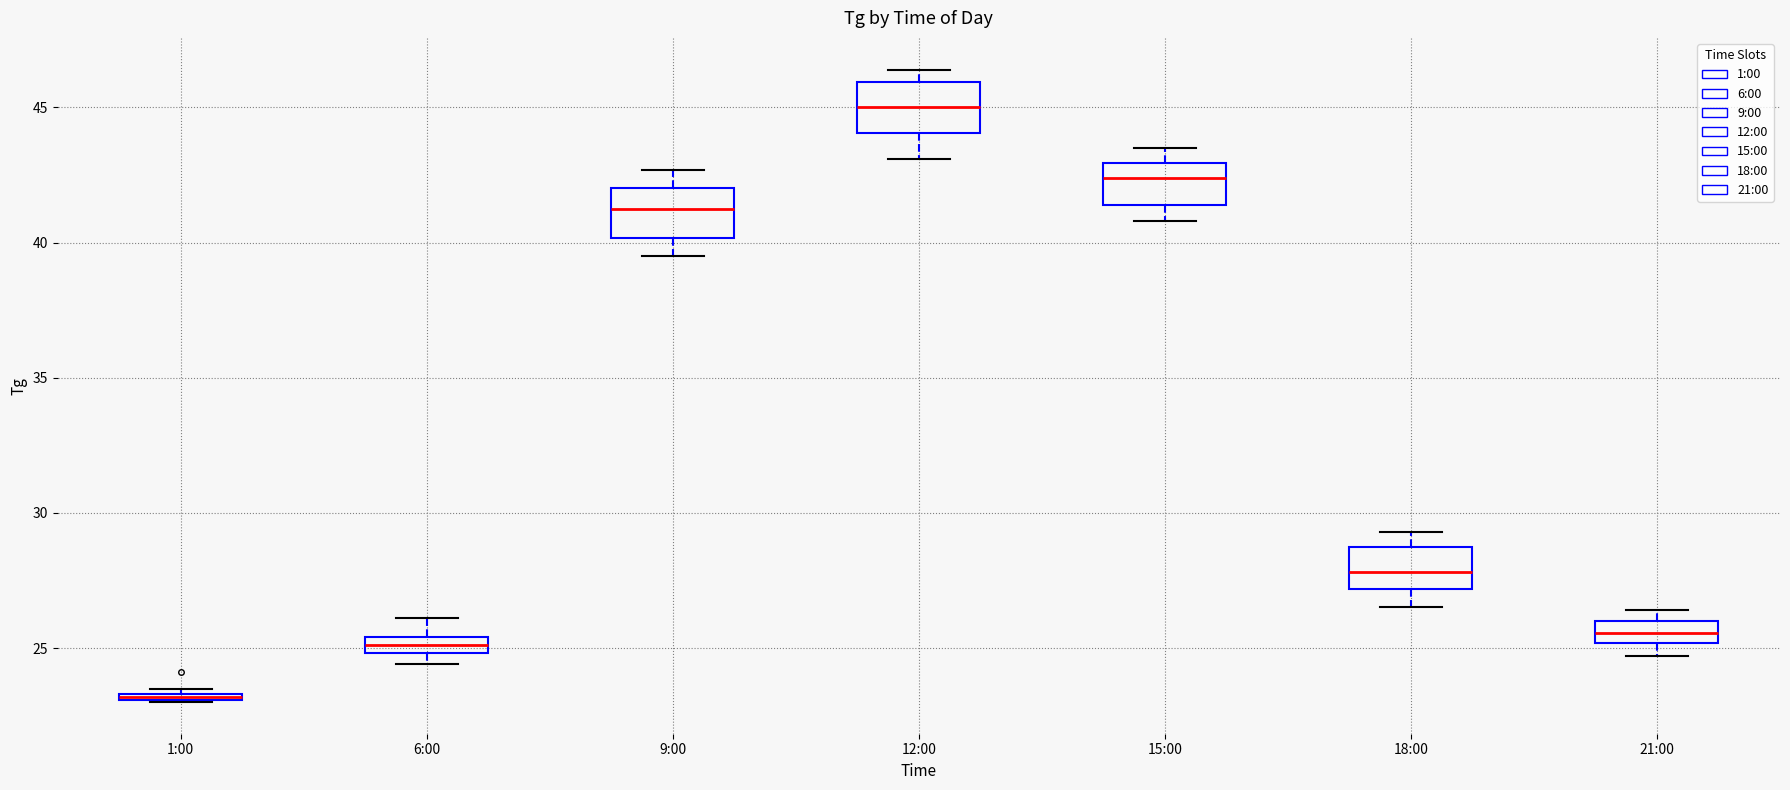

Where is the upper edge of the box for 12:00 on the y-axis? The values are not printed on the chart, so give them approximately, as read against the axis.

46.0